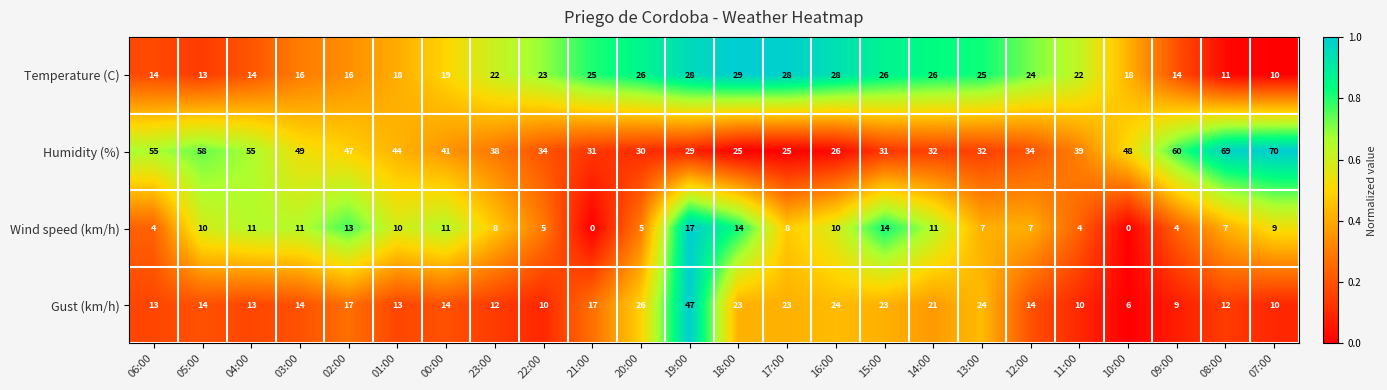

What is the total value across all series at 09:00?

87